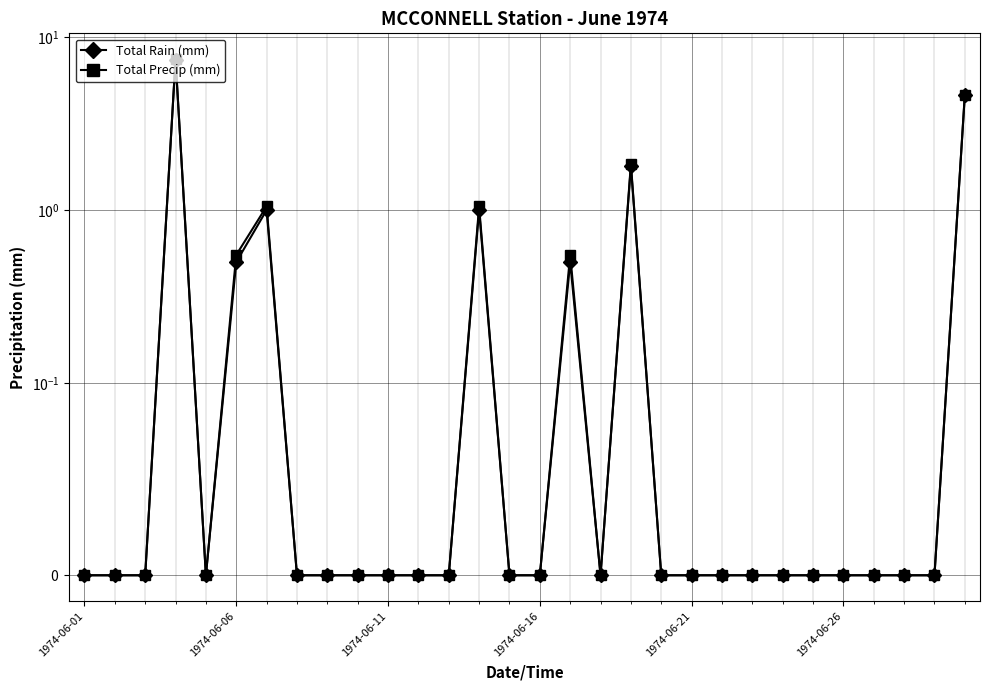

What position from the left is 7?

8